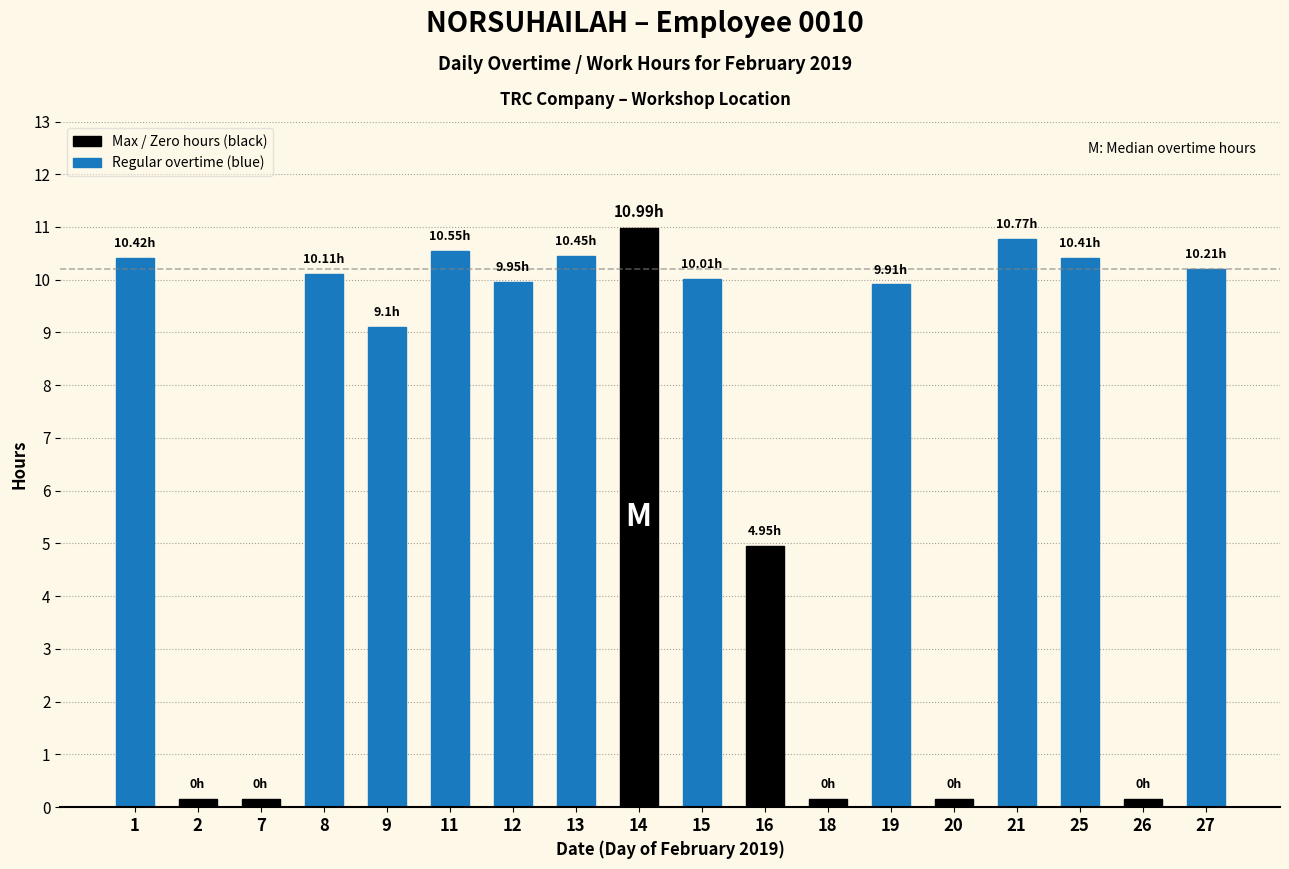

What is the sum of all values?

128.6